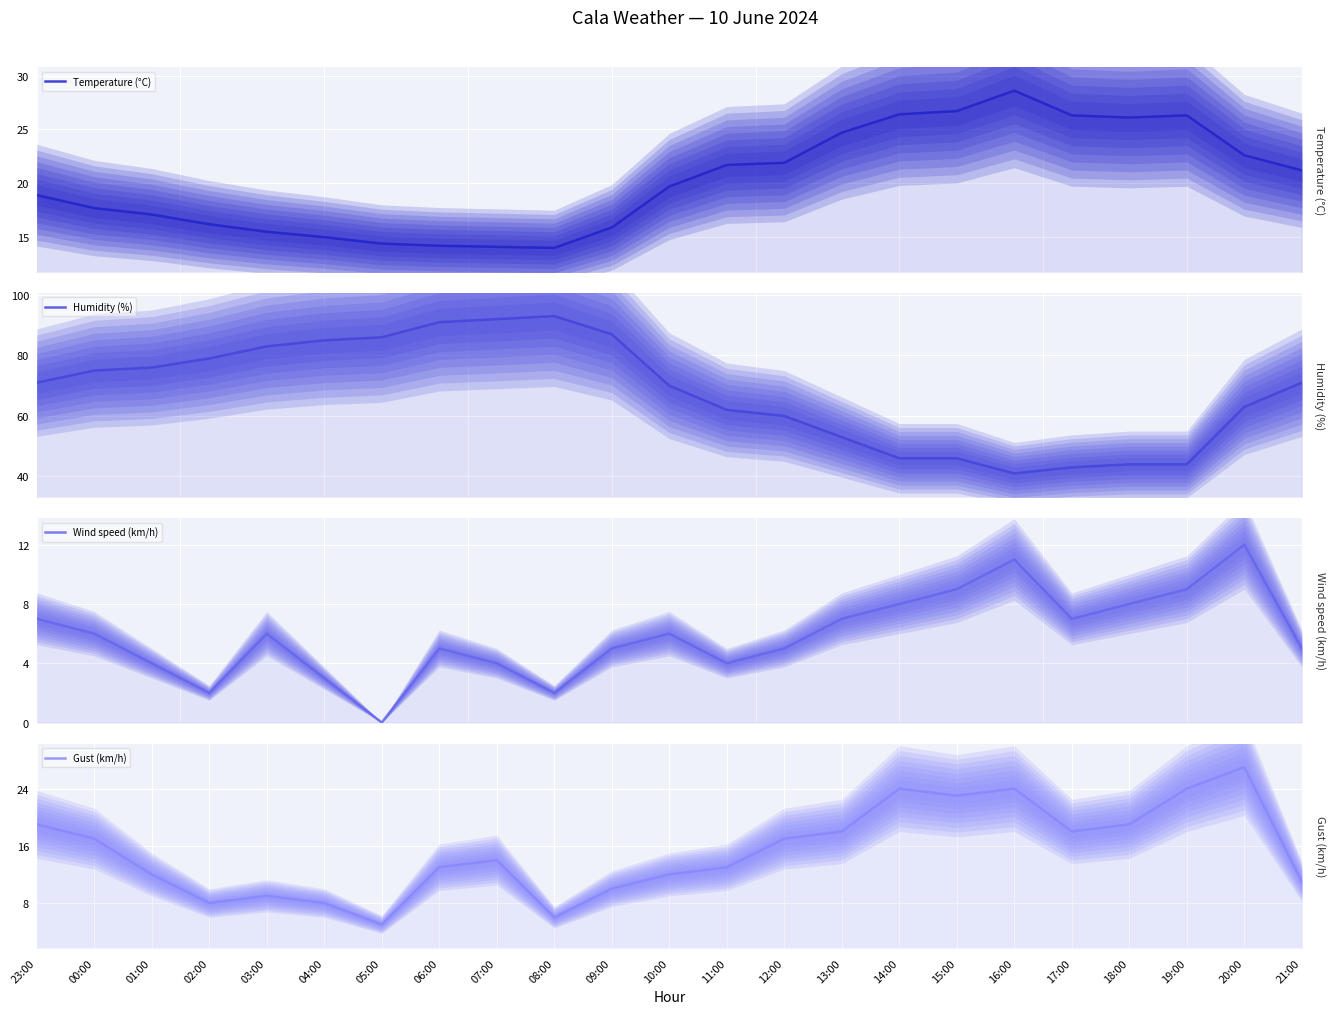

Rank the series at 18:00 from highest to lowest value.

Humidity (%), Temperature (°C), Gust (km/h), Wind speed (km/h)